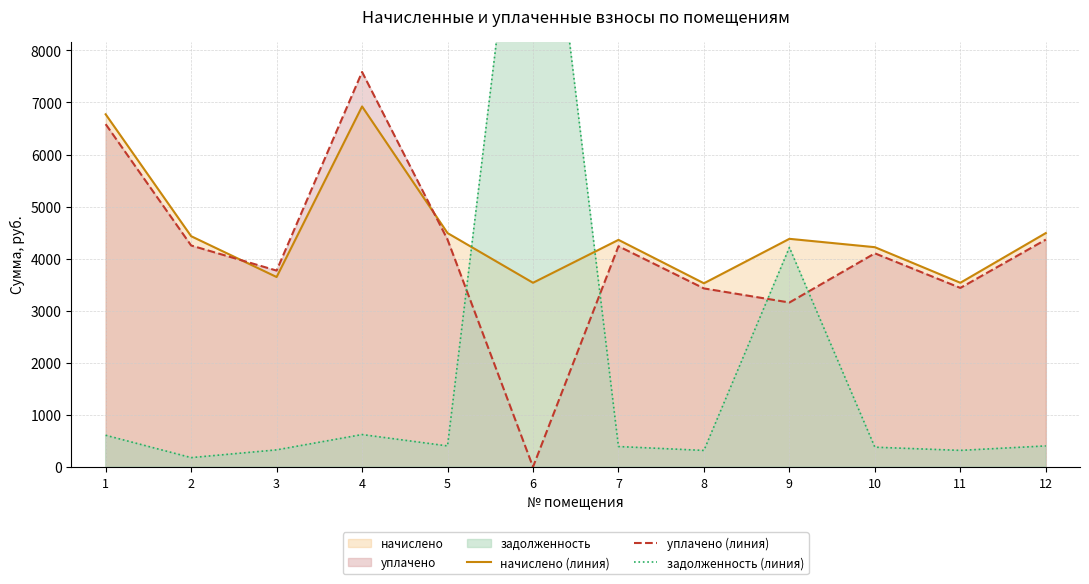

What is the sum of the уплачено (линия) values at 10 and 6?

4102.6